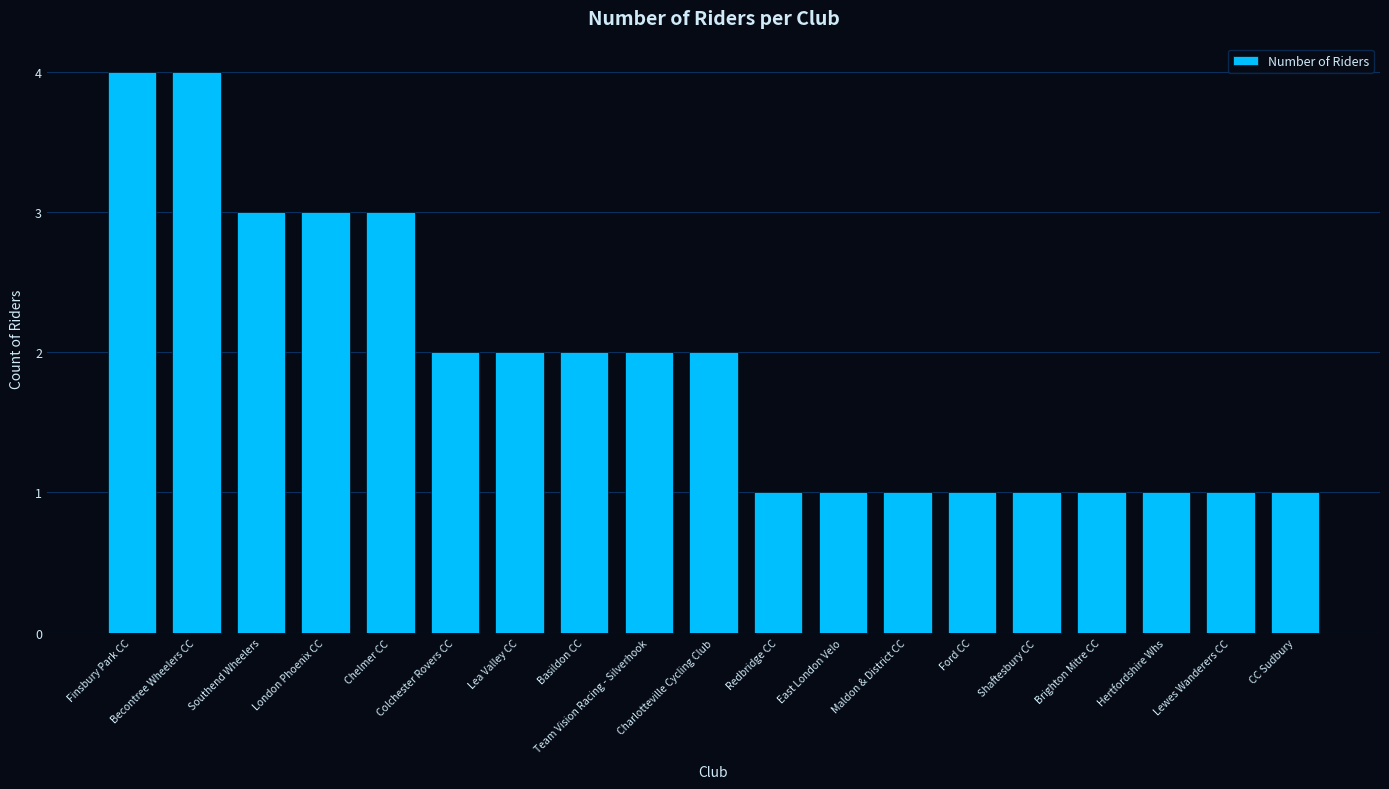

What is the approximate value at Lewes Wanderers CC?

1